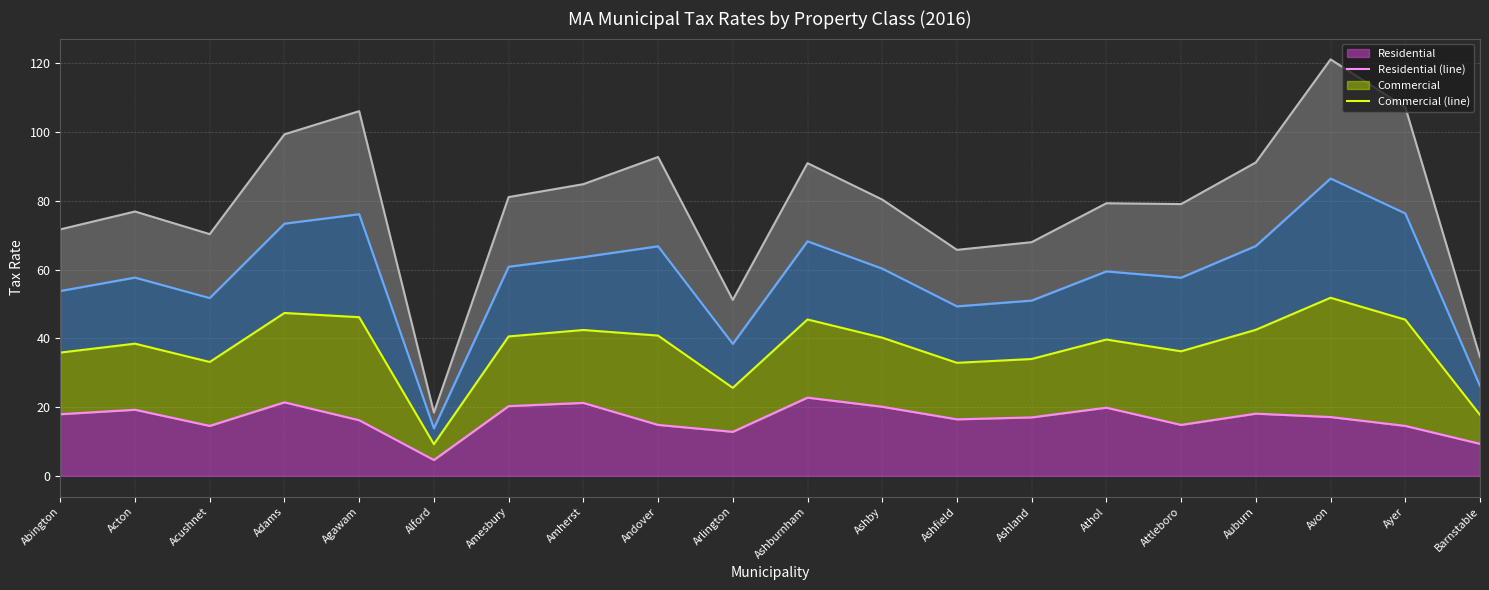

True or false: Industrial (line) and Personal Property (line) cross at least once.

False